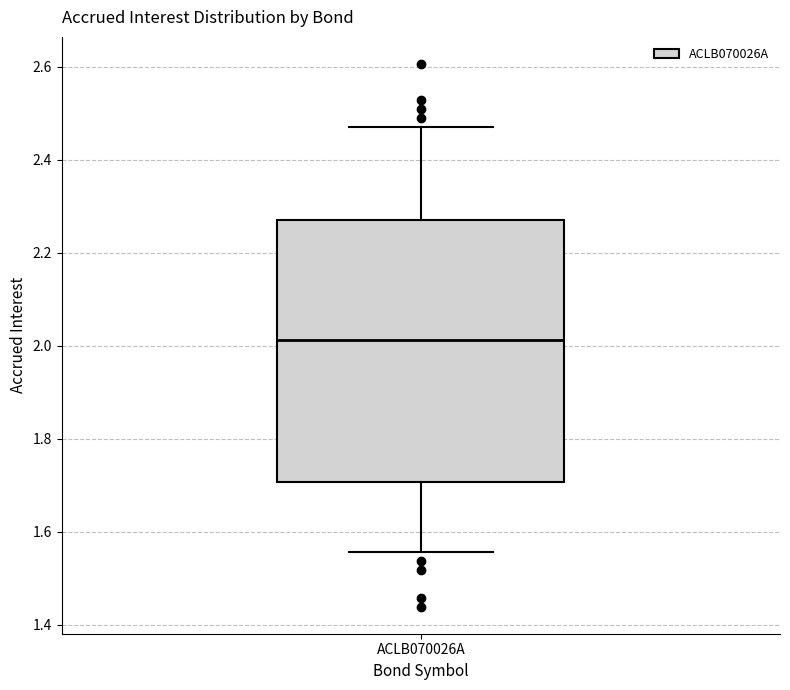

Transcribe this box plot: give where the median line is, the range the box spans, and where the two whiskers end, as read against the y-axis. The values are not printed on the chart, so give them approximately, as read against the axis.

median 2.02, box 1.70 to 2.28, whiskers 1.56 to 2.46